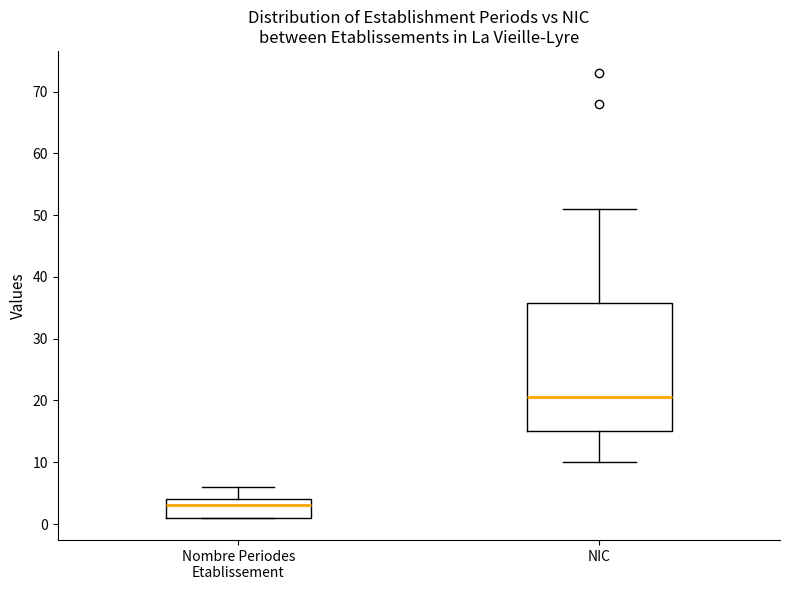

Reading left to right, transcribe this box plot: for each box, give where its median line is, the range the box spans, and where its two whiskers end, as read against the y-axis. The values are not printed on the chart, so give them approximately, as read against the axis.

Nombre Periodes Etablissement: median 3, box 1 to 4, whiskers 1 to 6
NIC: median 21, box 15 to 36, whiskers 10 to 51